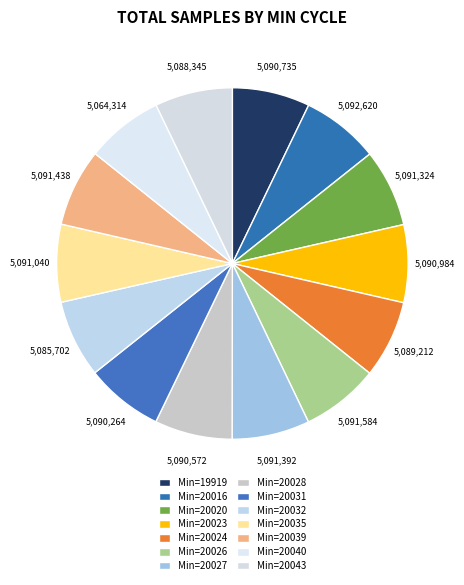

Which category has the smallest portion of the pie?

28 (Min=20040)